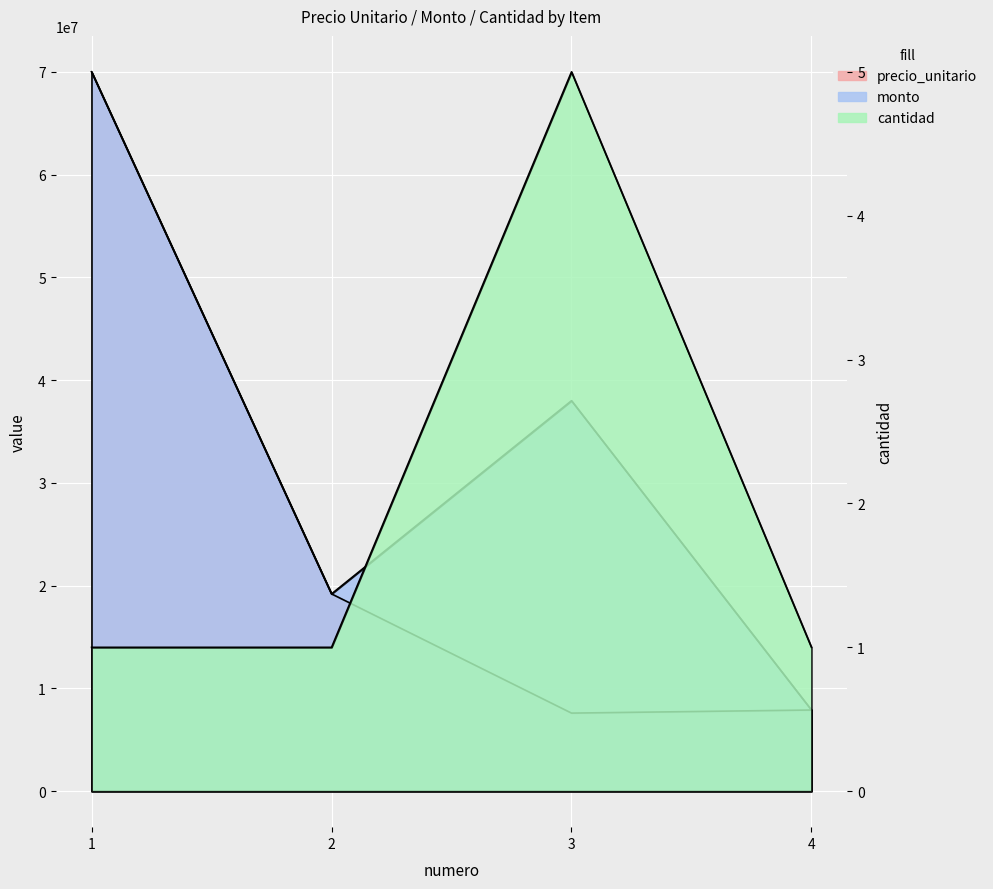

Reading right to left, extract all data points from this chart.

precio_unitario: 7900000	7600000	19200000	70000000
monto: 7900000	38000000	19200000	70000000
cantidad: 1	5	1	1